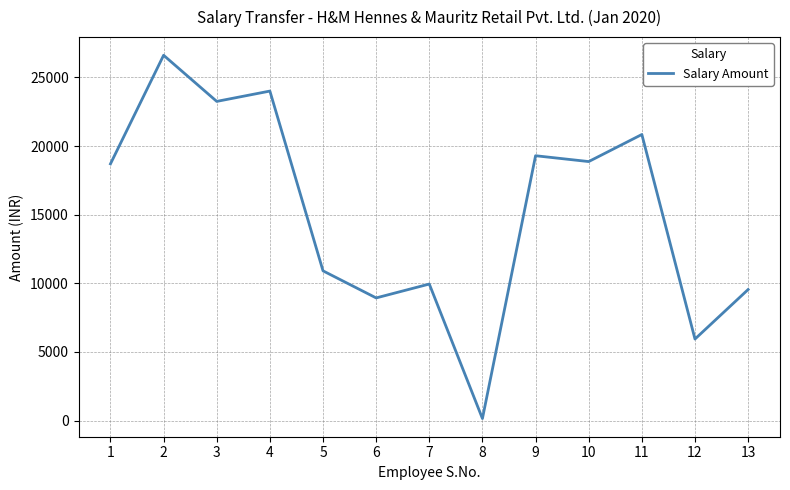

What is the maximum value shown in the chart?

26612